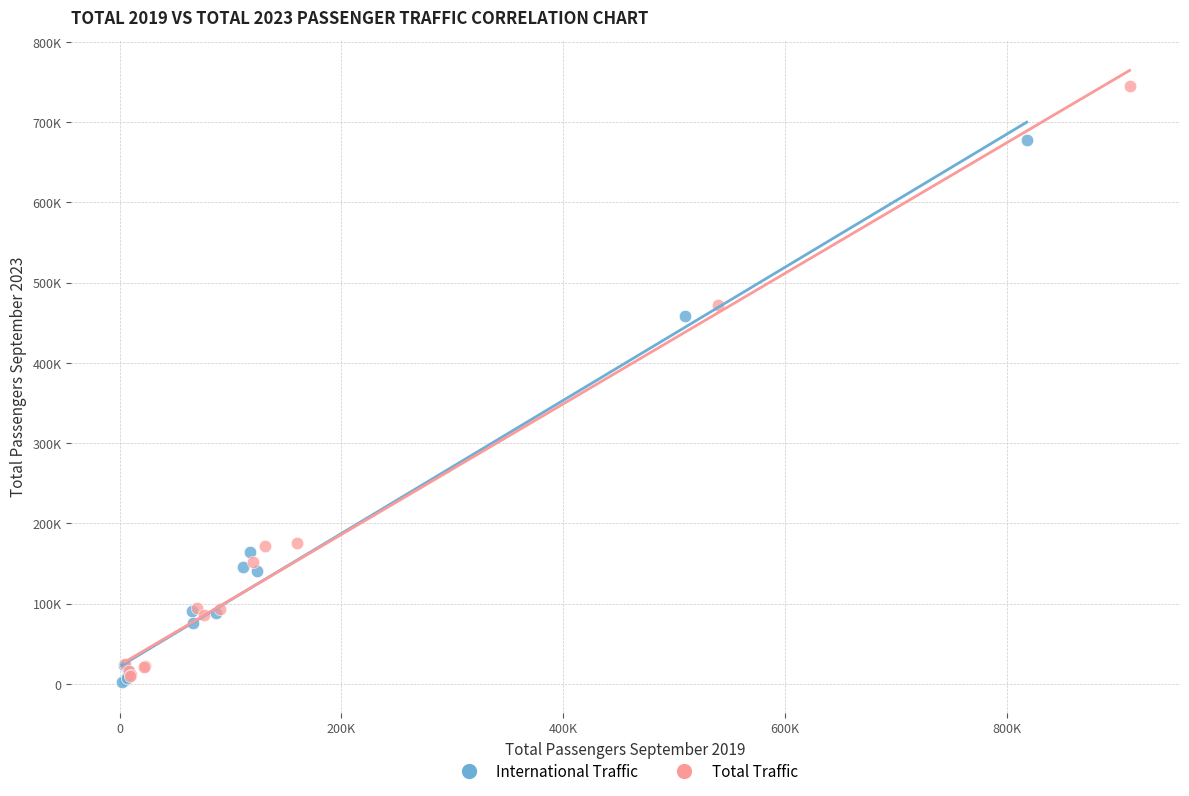

What are all the series names shown in the legend?

International Traffic, Total Traffic